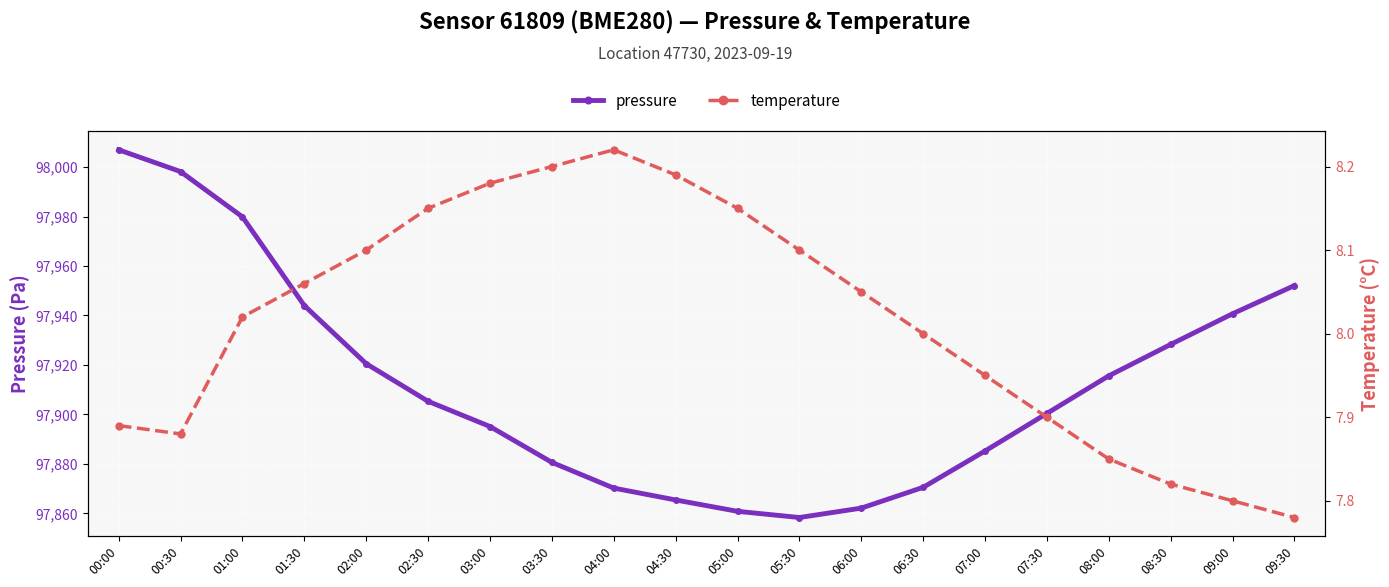

Rank the categories by temperature value from lowest to highest.

09:30, 09:00, 08:30, 08:00, 00:30, 00:00, 07:30, 07:00, 06:30, 01:00, 06:00, 01:30, 02:00, 05:30, 02:30, 05:00, 03:00, 04:30, 03:30, 04:00